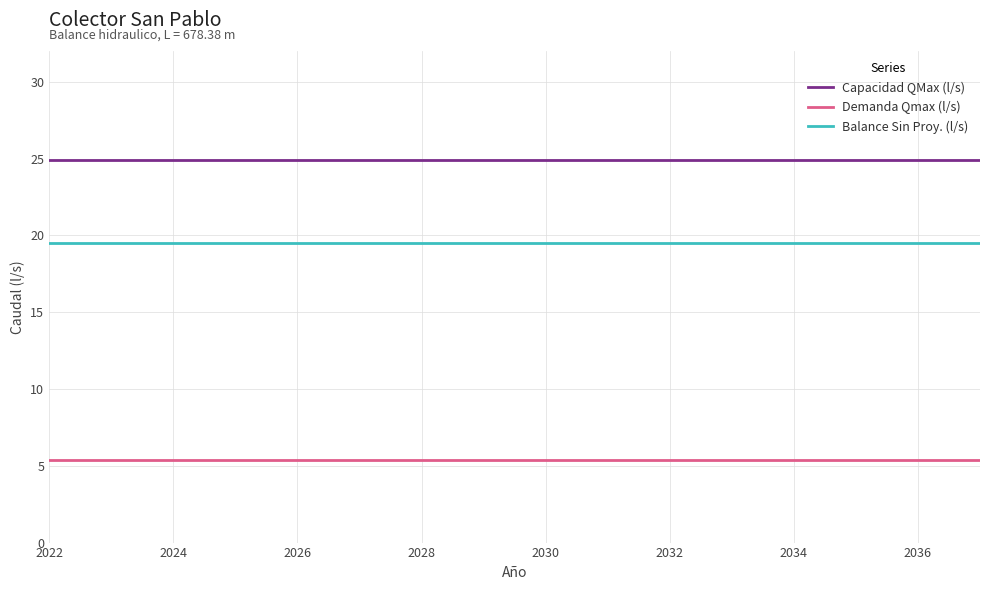

What are all the series names shown in the legend?

Capacidad QMax (l/s), Demanda Qmax (l/s), Balance Sin Proy. (l/s)